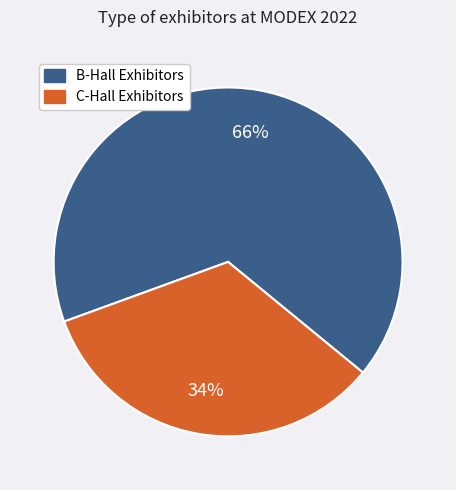

Is there a majority slice in this chart?

Yes